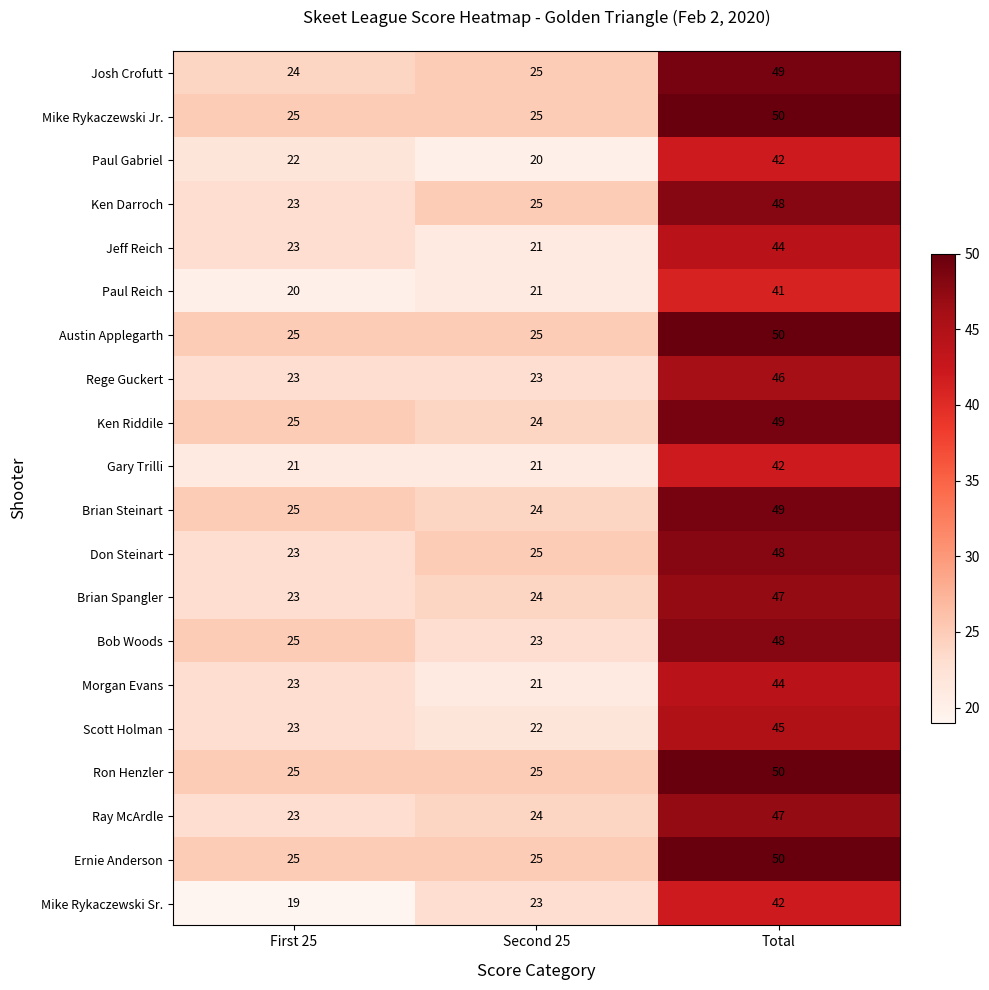

Which category has the lowest value in the Paul Reich series?

First 25